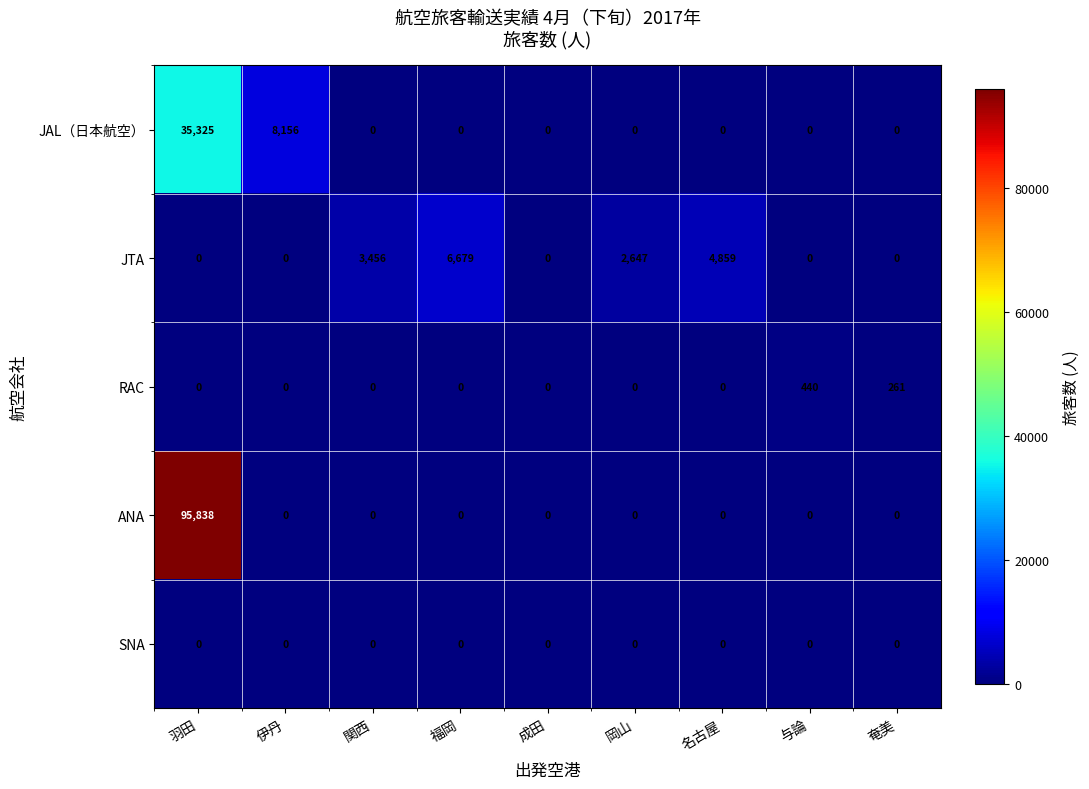

What is the maximum value for JAL（日本航空）?

35325